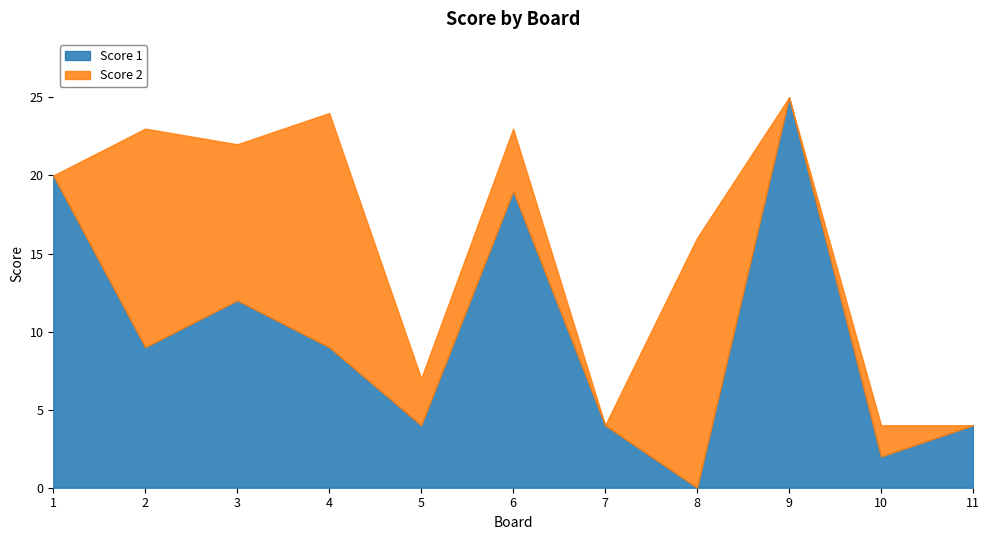

At which category does the chart reach its minimum across all series?

8